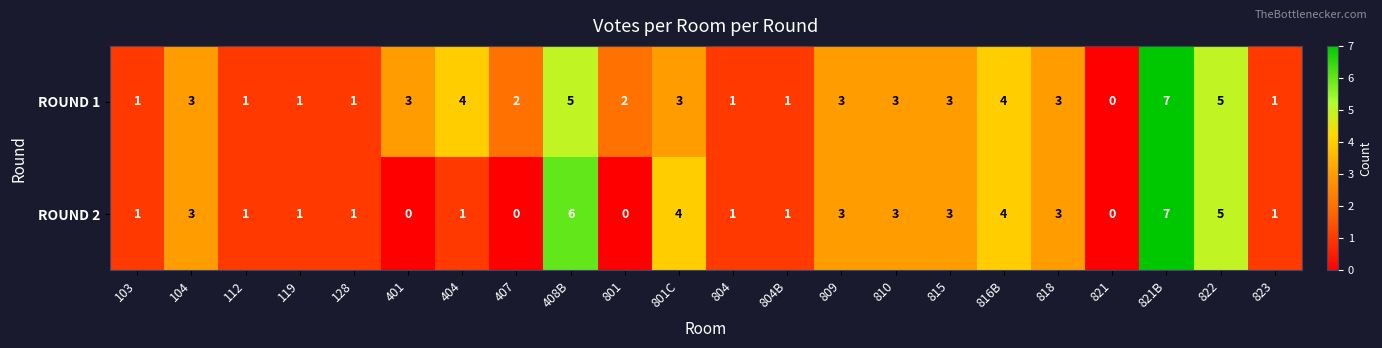

What is the greatest value displayed?

7